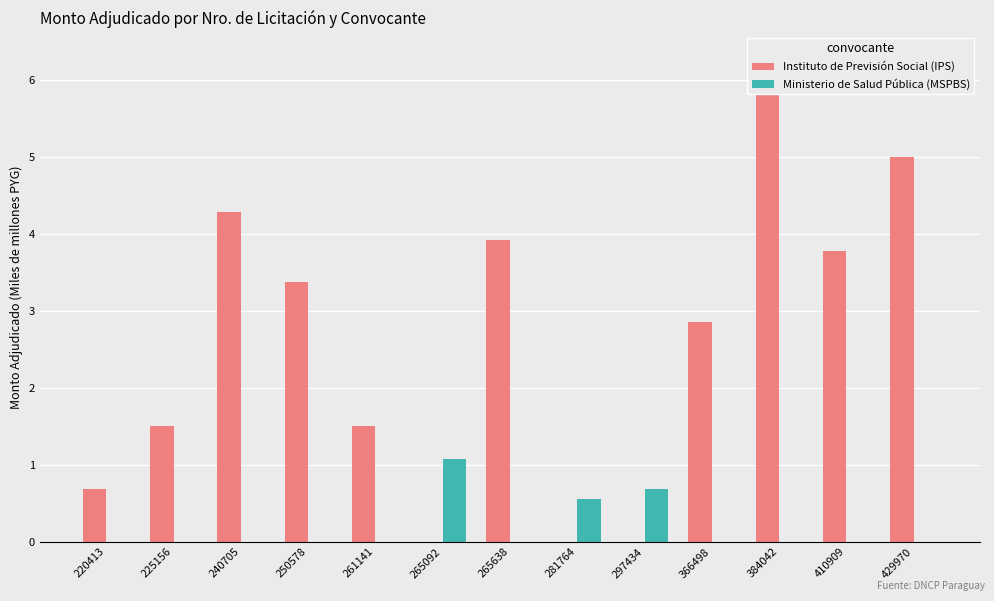

List the series in order of their overall mean, lowest first.

Ministerio de Salud Pública (MSPBS), Instituto de Previsión Social (IPS)